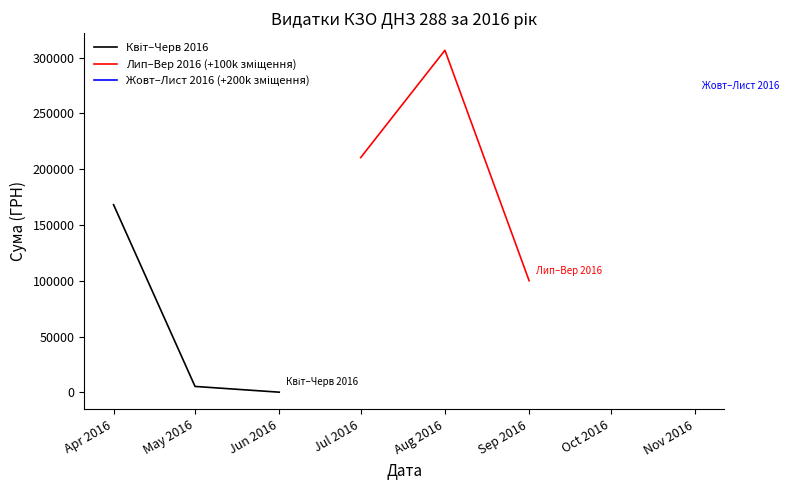

How many values in the Квіт–Черв 2016 series are below 5328?

1